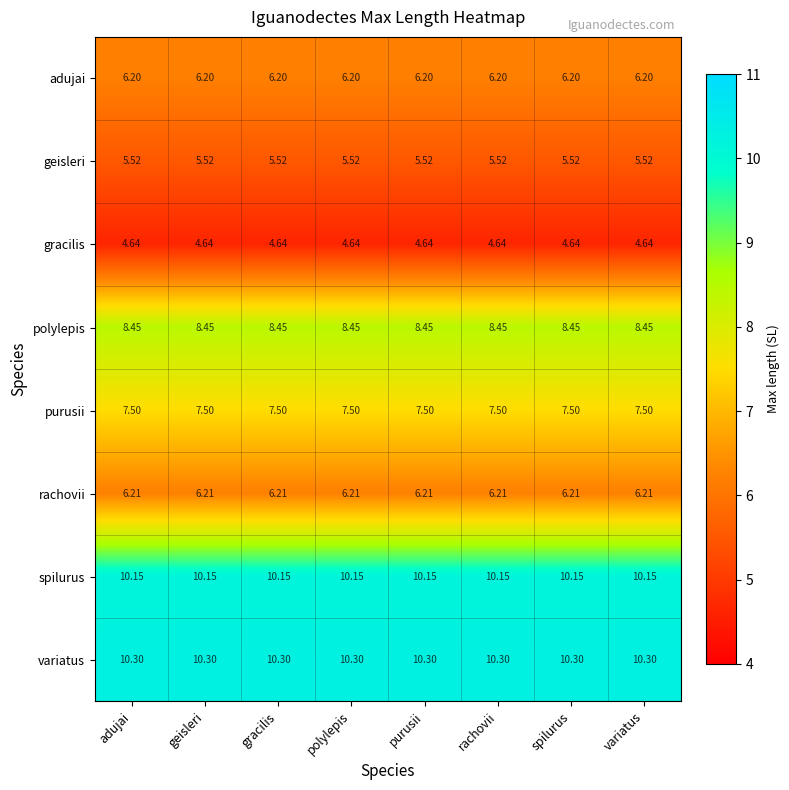

Rank the series at geisleri from lowest to highest value.

gracilis, geisleri, adujai, rachovii, purusii, polylepis, spilurus, variatus